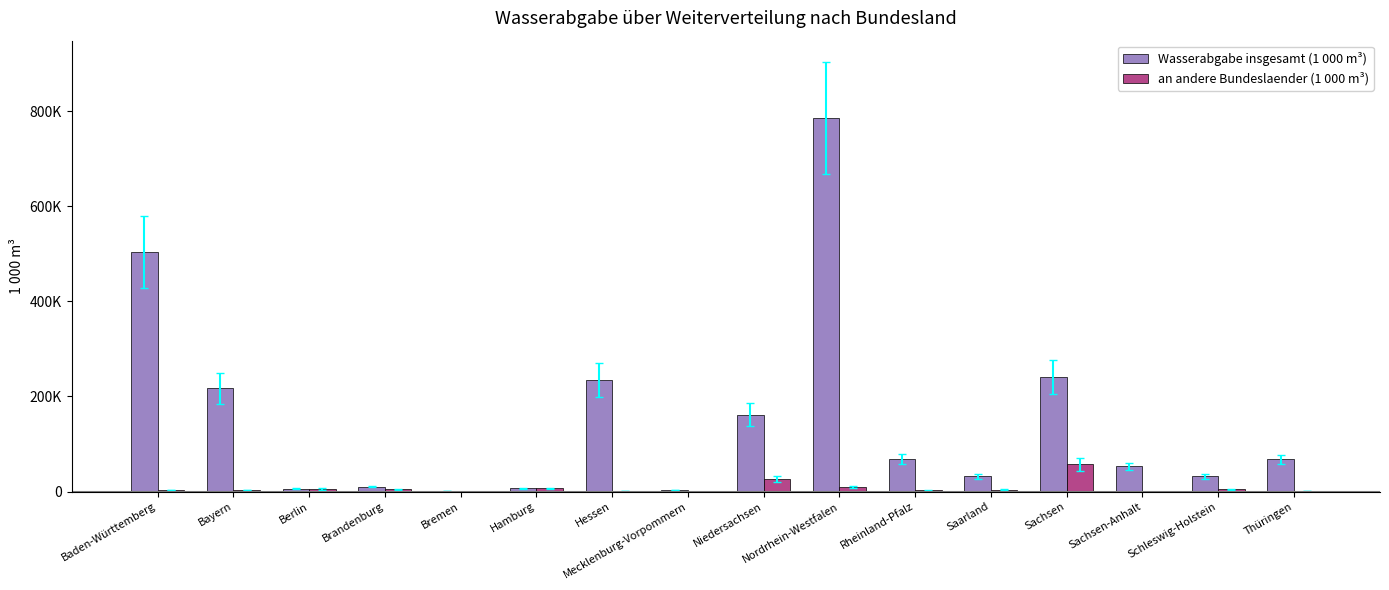

What are all the series names shown in the legend?

Wasserabgabe insgesamt (1 000 m³), an andere Bundeslaender (1 000 m³)